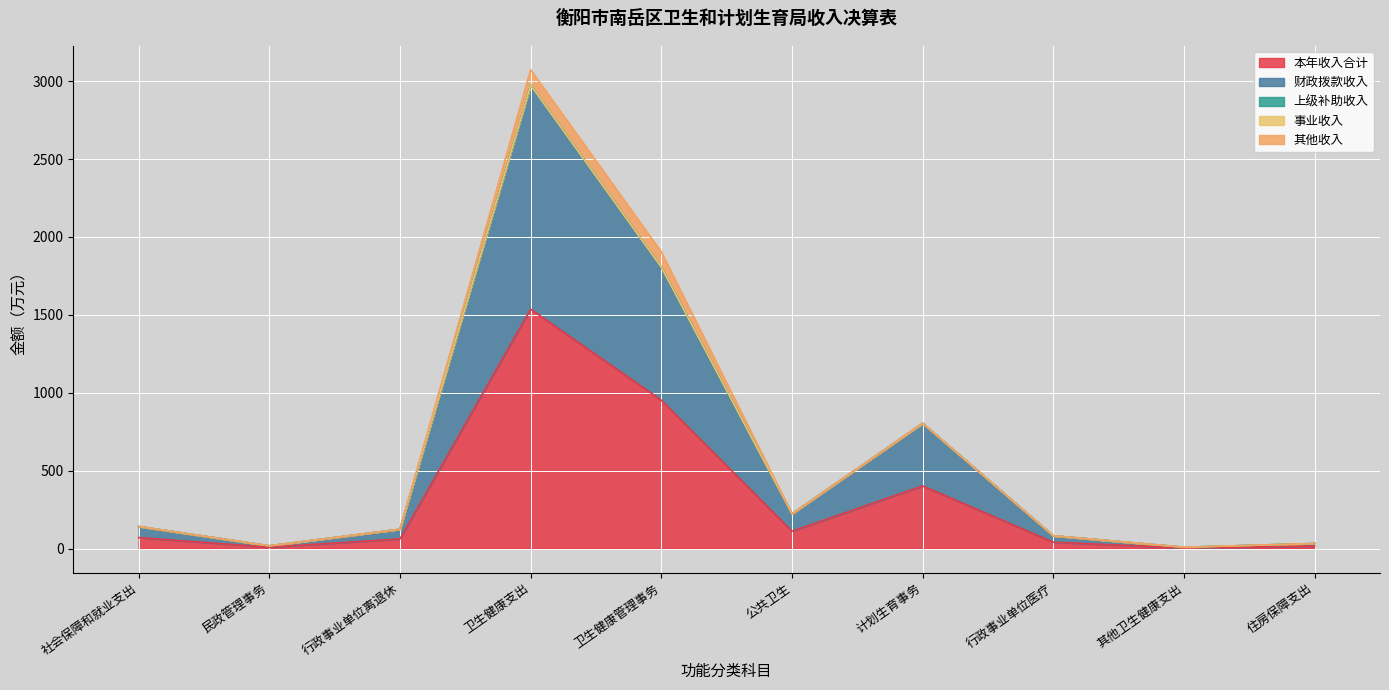

Reading left to right, list all the values displayed in this chart.

本年收入合计: 71.0	8.9	62.1	1536.5	952.1	111.4	402.1	41.0	4.3	16.3
财政拨款收入: 71.0	8.9	62.1	1438.2	853.9	111.4	402.1	41.0	4.3	16.3
上级补助收入: 0.0	0.0	0.0	0.0	0.0	0.0	0.0	0.0	0.0	0.0
事业收入: 0.0	0.0	0.0	0.0	0.0	0.0	0.0	0.0	0.0	0.0
其他收入: 0.0	0.0	0.0	98.2	98.2	0.0	0.0	0.0	0.0	0.0